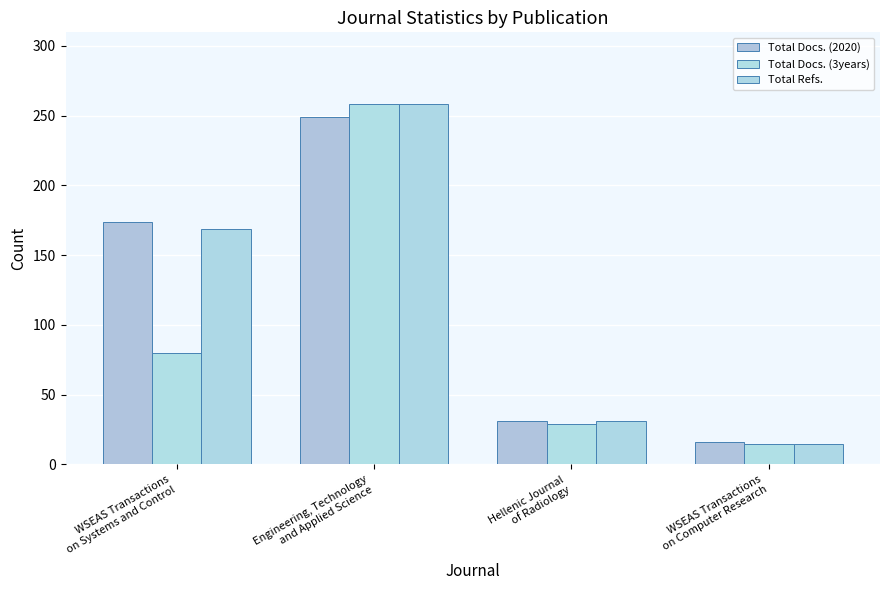

What are all the series names shown in the legend?

Total Docs. (2020), Total Docs. (3years), Total Refs.